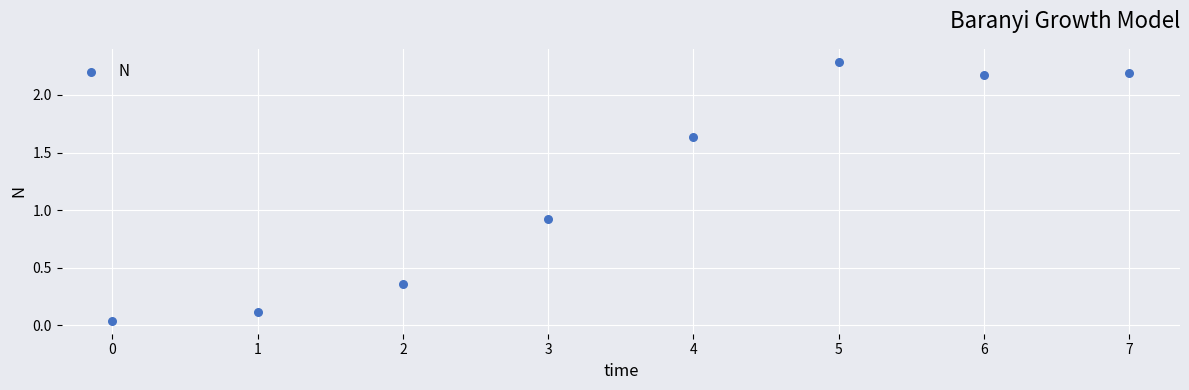

What is the average Y value?

1.2